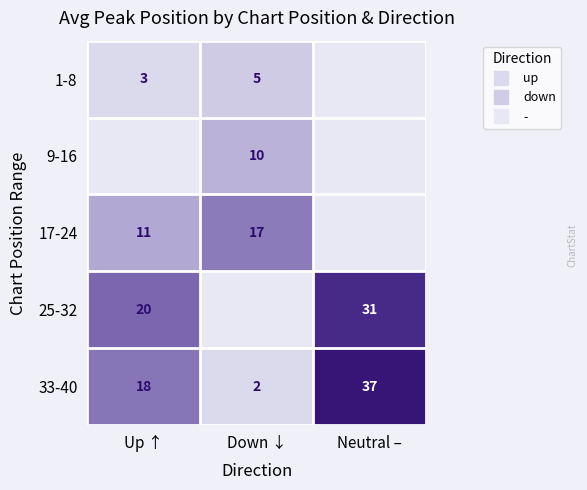

True or false: 1-8 has a value of 2.8 at Up ↑.

True